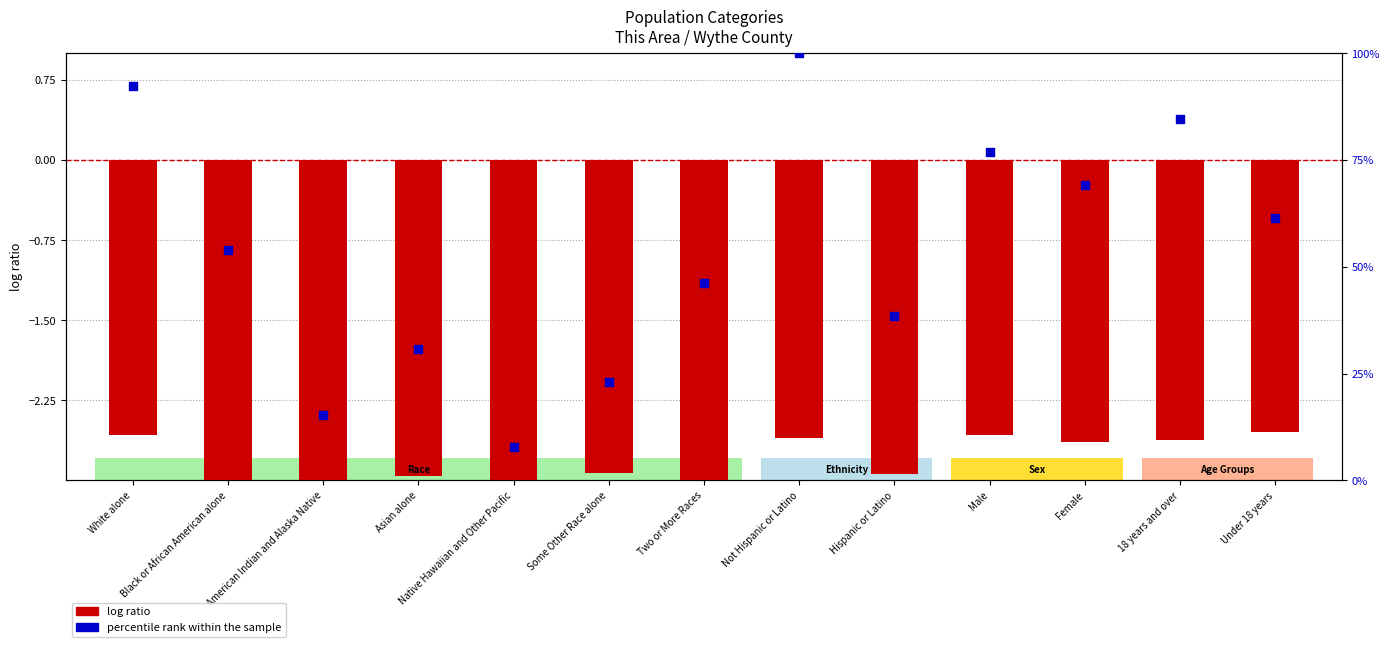

What are all the series names shown in the legend?

log ratio, percentile rank within the sample